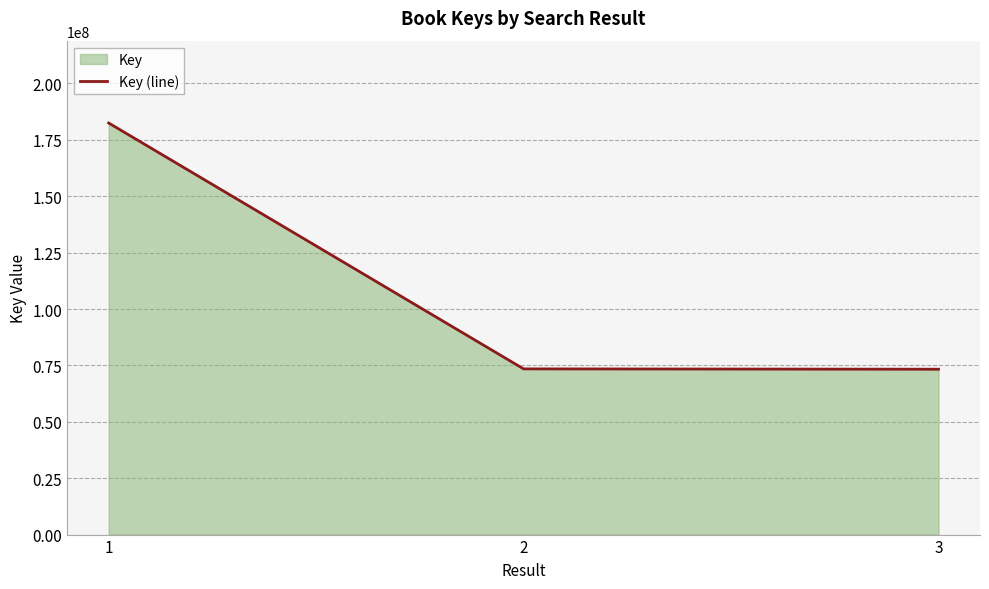

Does the chart display data point markers on the line(s)?

No